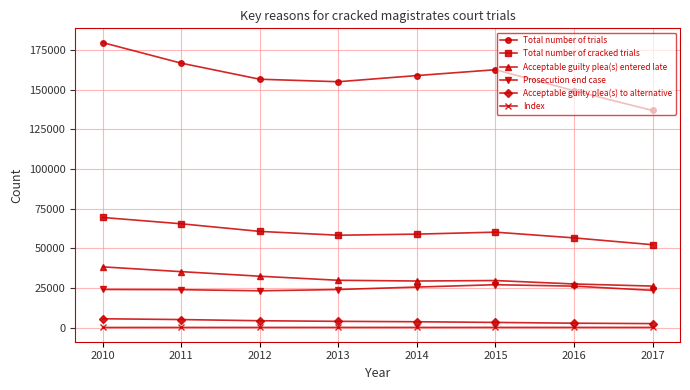

Rank the series by their maximum value, from highest to lowest.

Total number of trials, Total number of cracked trials, Acceptable guilty plea(s) entered late, Prosecution end case, Acceptable guilty plea(s) to alternative, Index